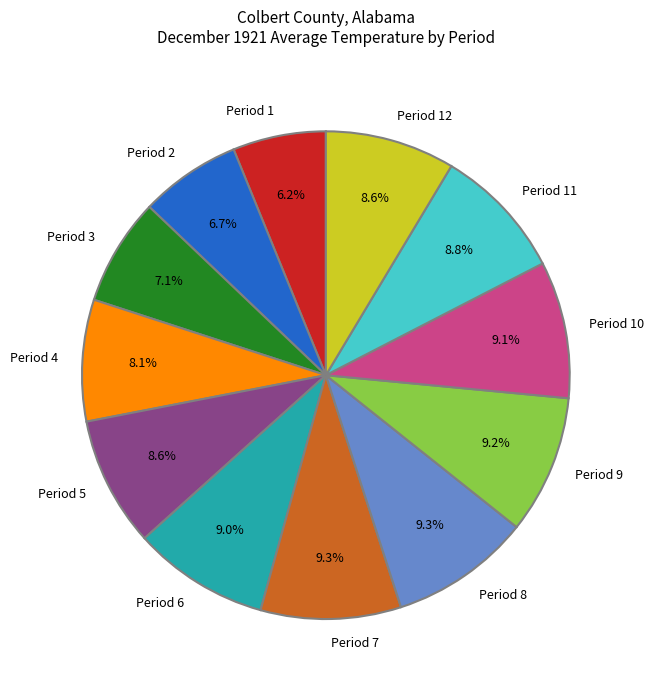

How many segments does this pie chart have?

12